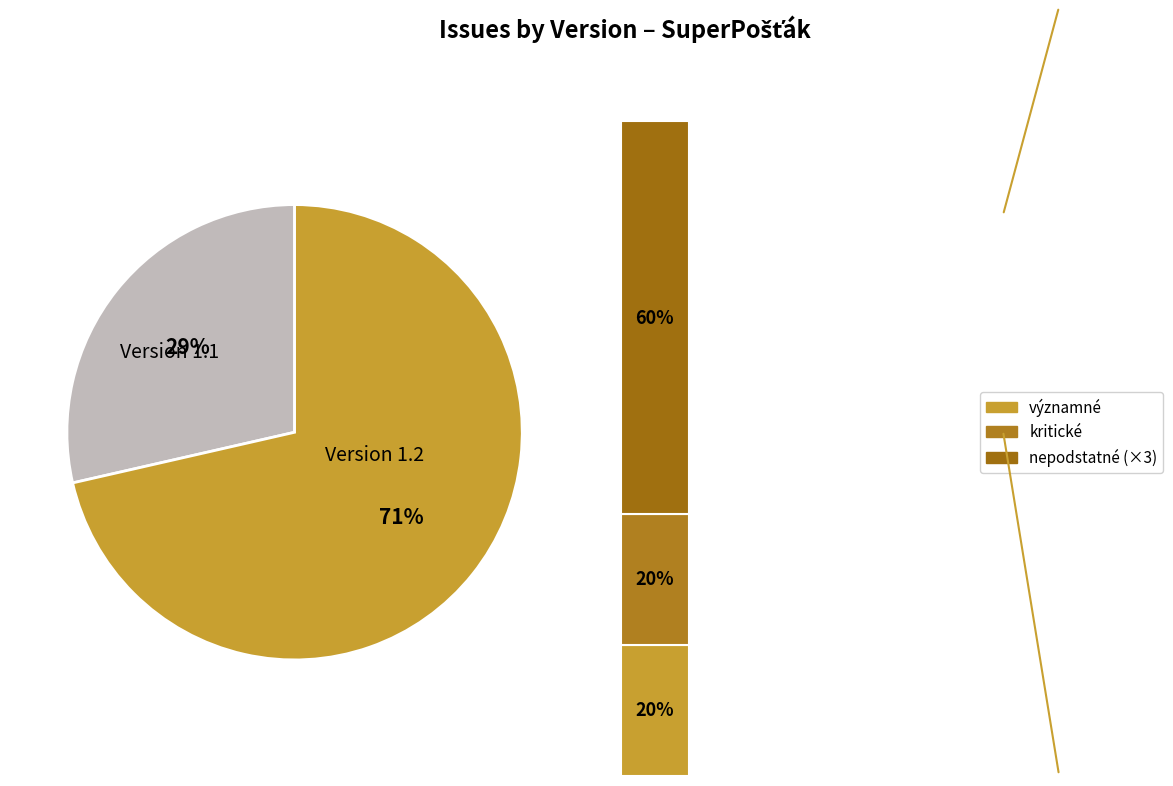

The 1.1 slice represents 14% of the pie. True or false?

False